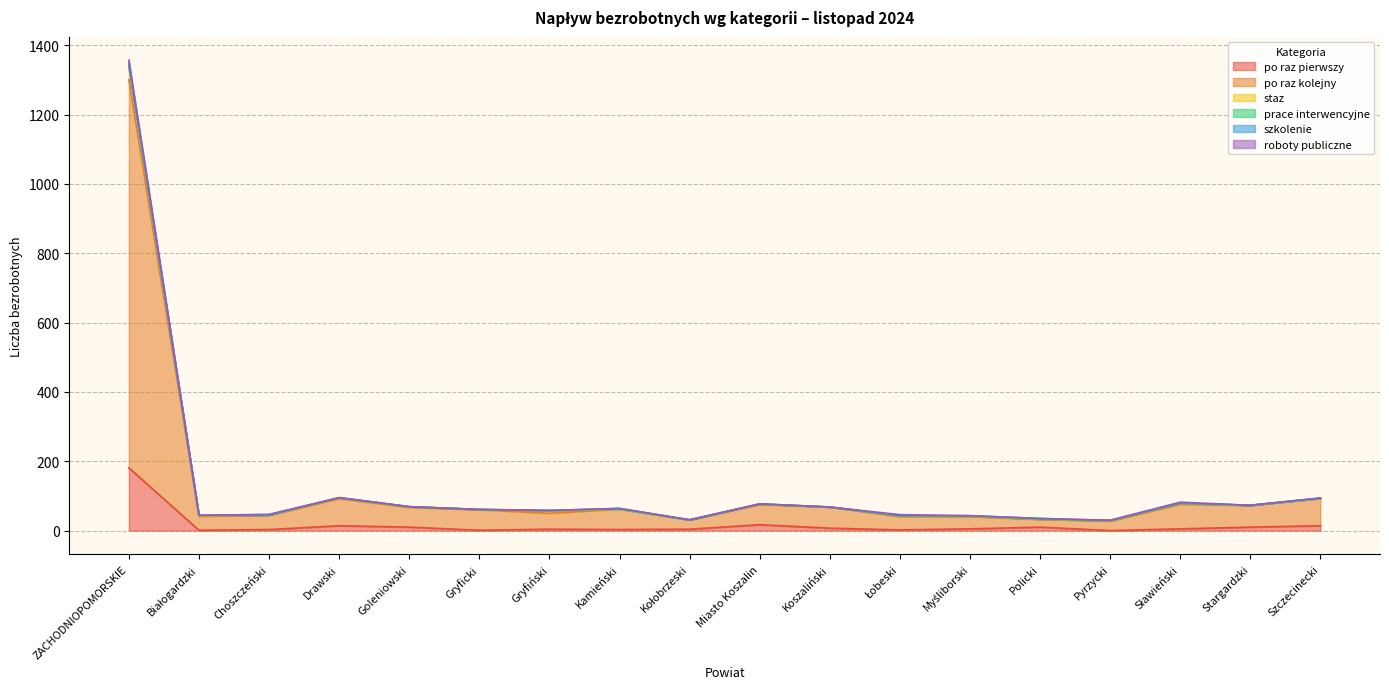

The szkolenie series shows 0 at Koszaliński. True or false?

True